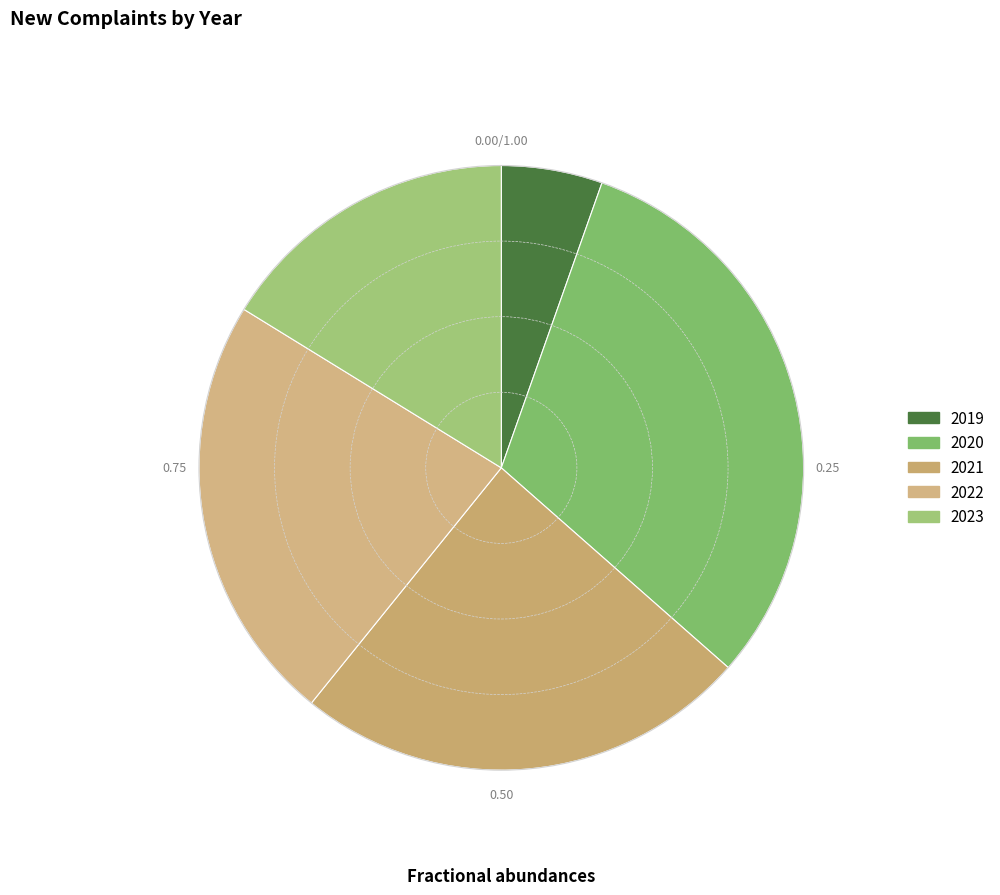

What is the change in value from 2019 to 2023?

+8